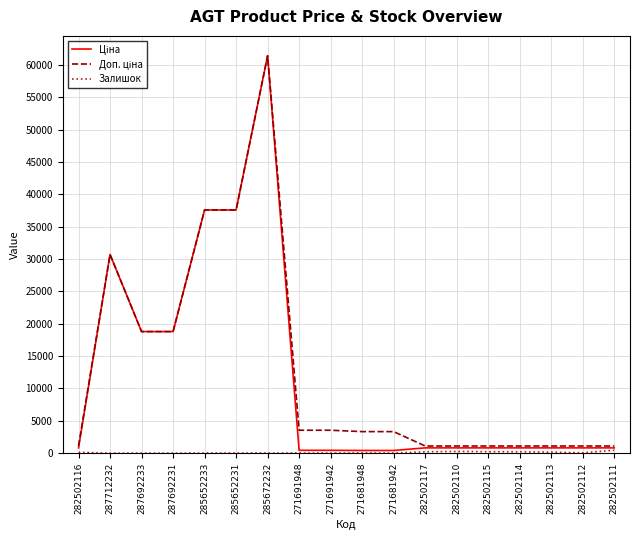

Which category has the highest value across all series?

285672232